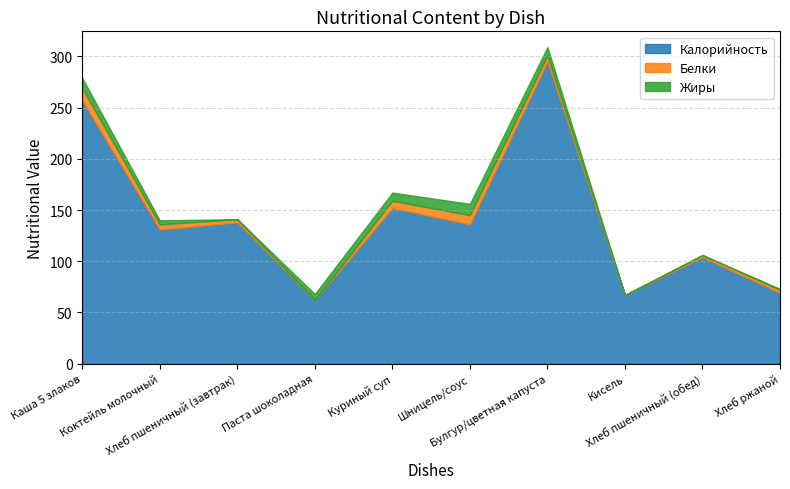

What position from the right is Коктейль молочный?

9